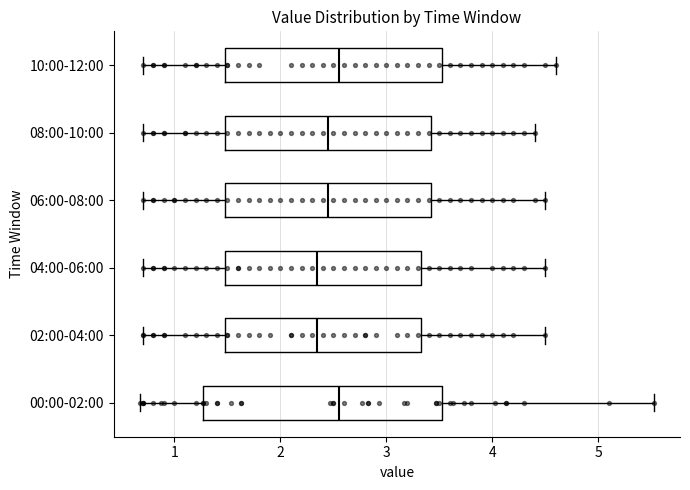

Which box is the widest, from its left edge to its right edge?

00:00-02:00